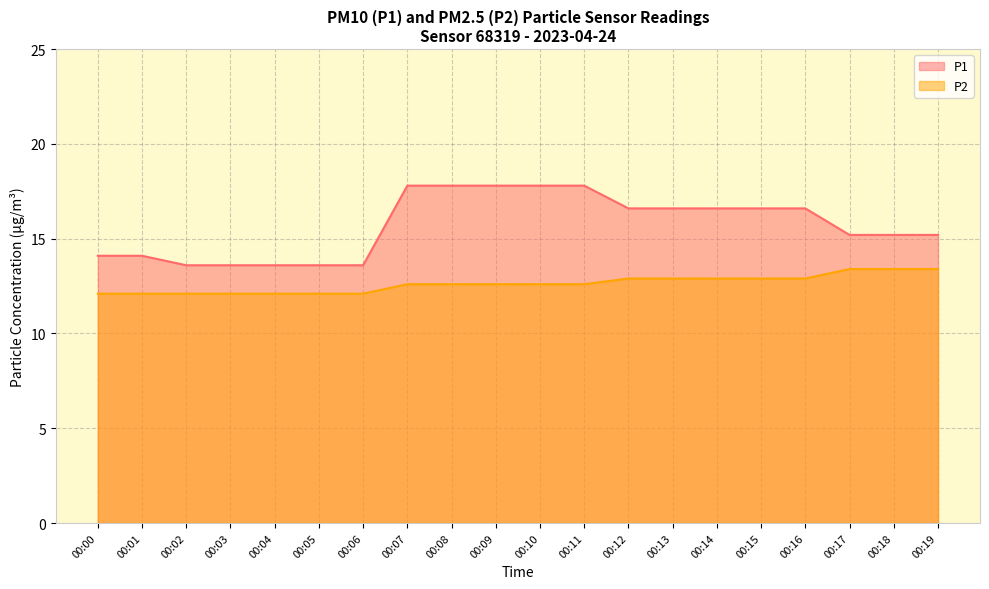

Between 00:13 and 00:16, which series saw the biggest shift?

P1